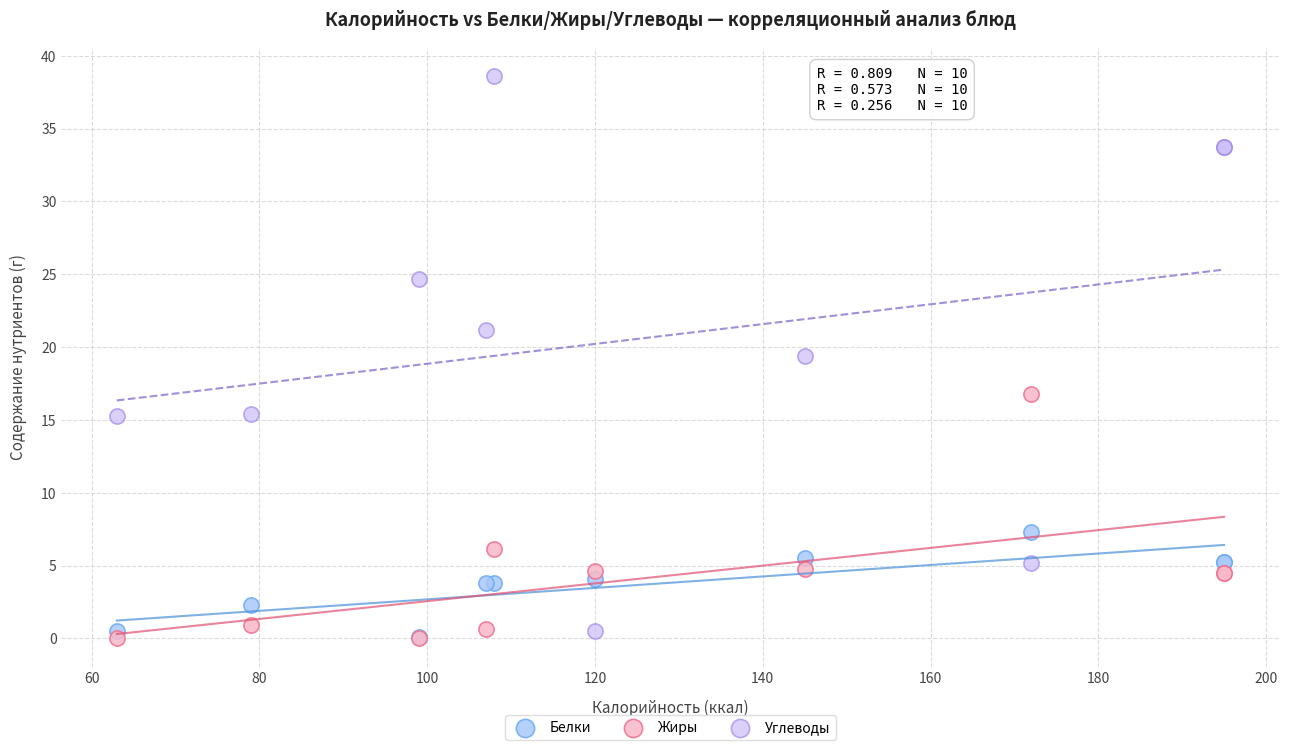

Which series reaches the maximum Y coordinate?

Углеводы